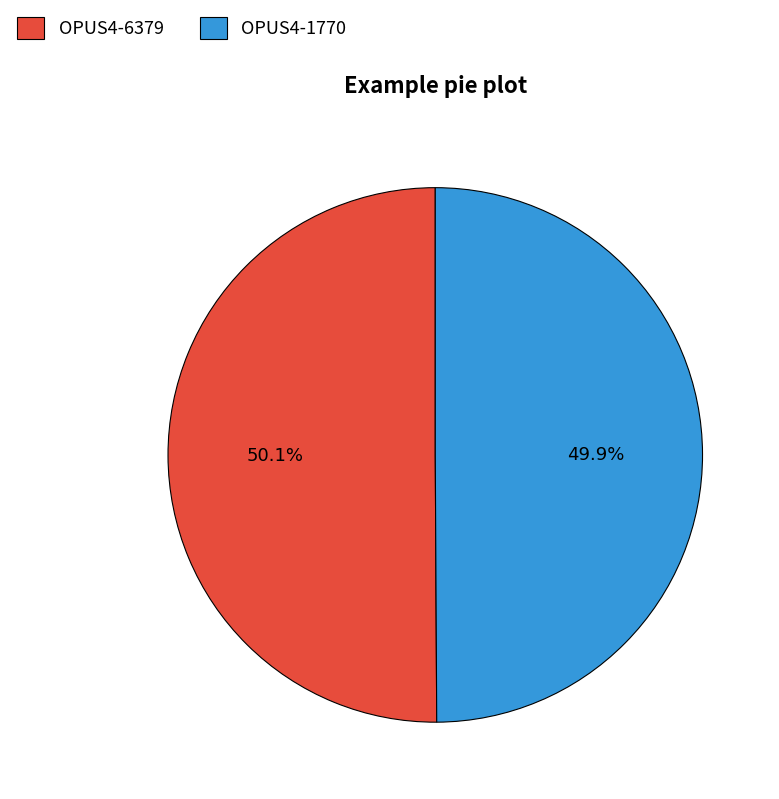

To the nearest percent, what is the combined percentage of OPUS4-1770 and OPUS4-6379?

100%